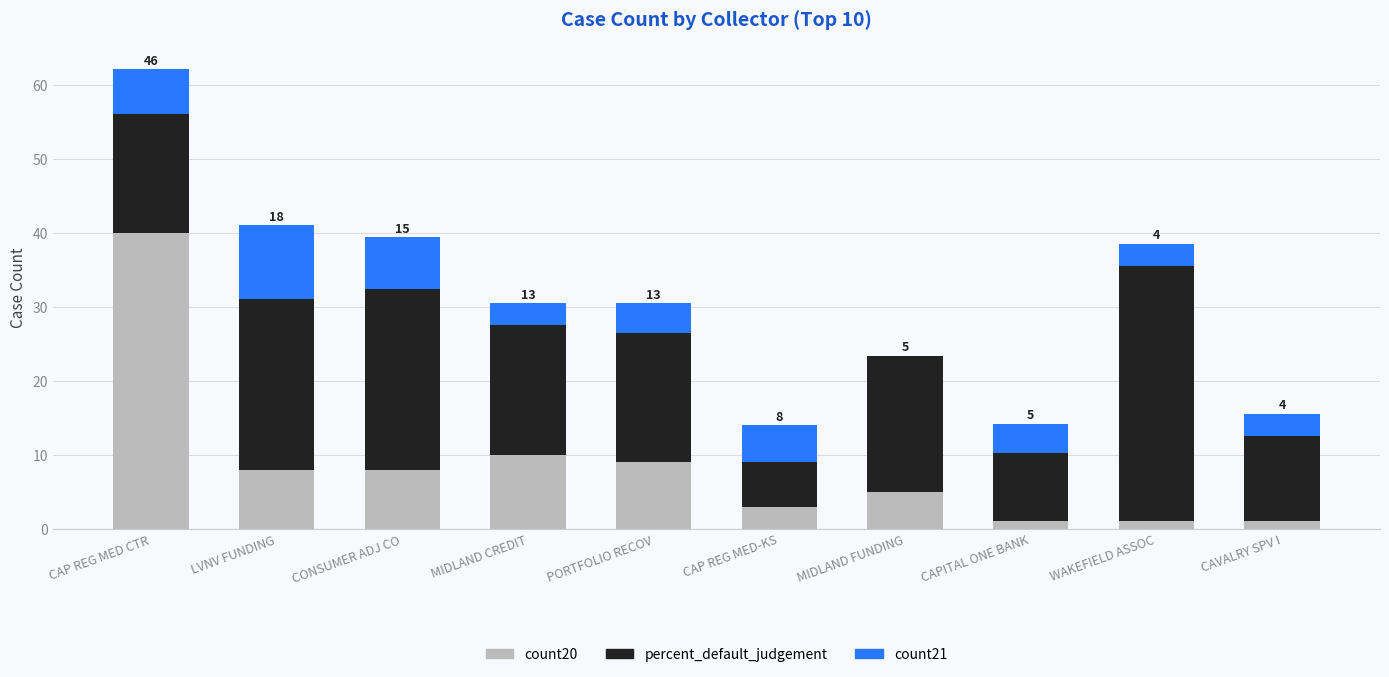

Is it true that count20 equals 10.0 at MIDLAND CREDIT?

True